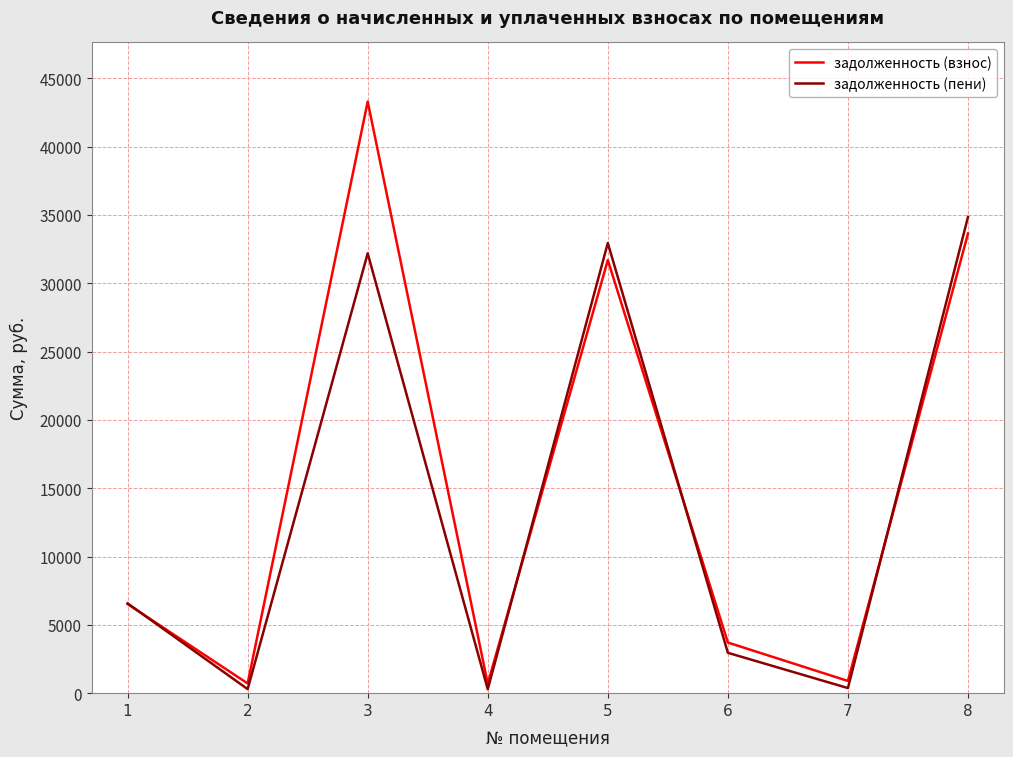

What is the smallest value displayed?

286.8